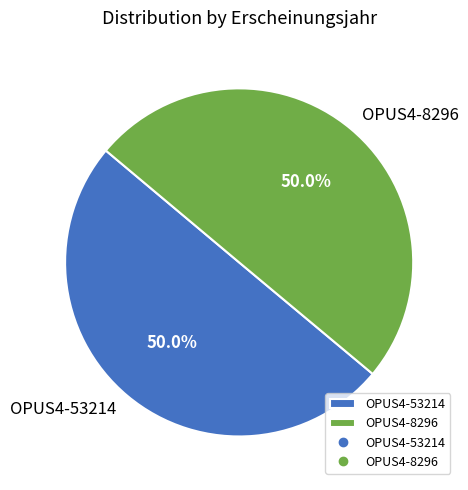

What is the total percentage of OPUS4-53214 and OPUS4-8296?

100.0%